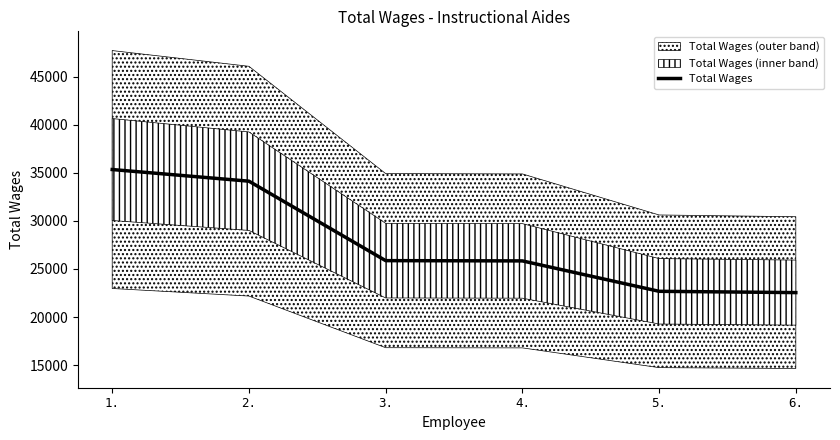

True or false: the data shows 55049 at 2..

False